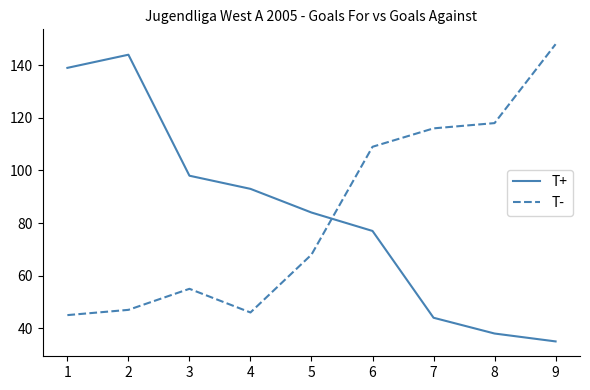

At 8, list the series in order from largest to smallest.

T-, T+